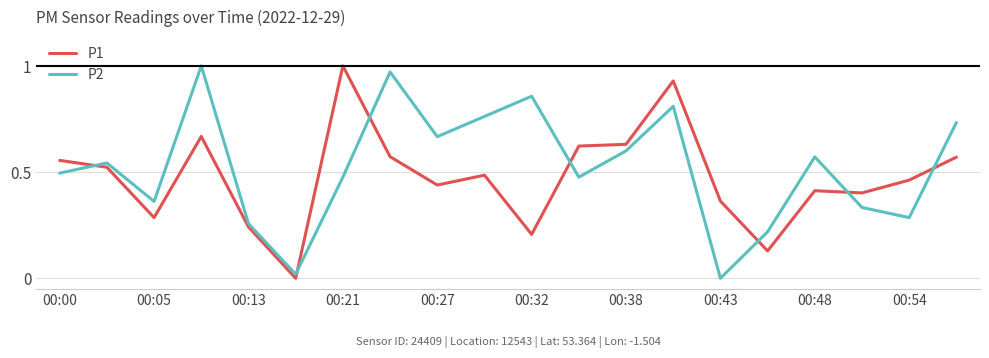

Which series ends up on top after the final intersection of P2 and P1?

P2